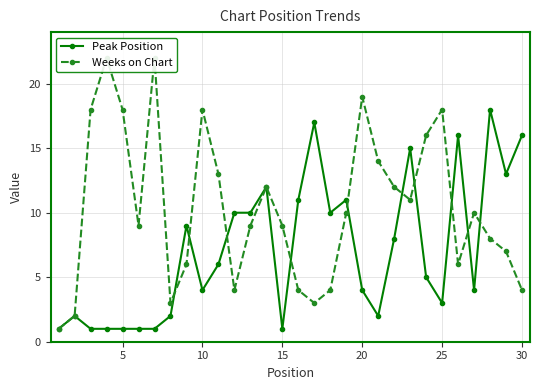

What is the maximum value for Peak Position?

18